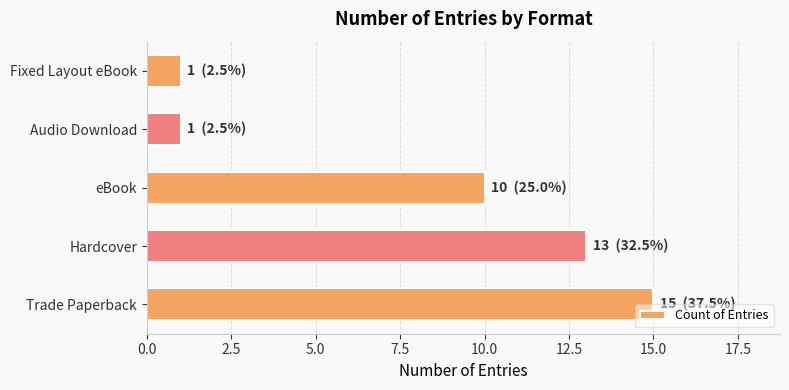

What is the difference between the maximum and minimum values?

14